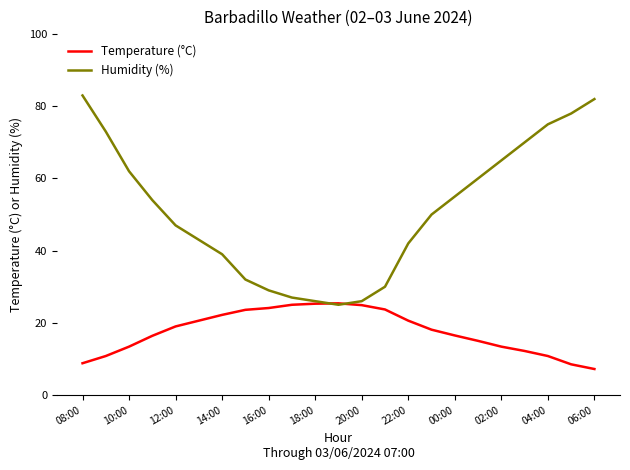

What is the maximum value shown in the chart?

83.0